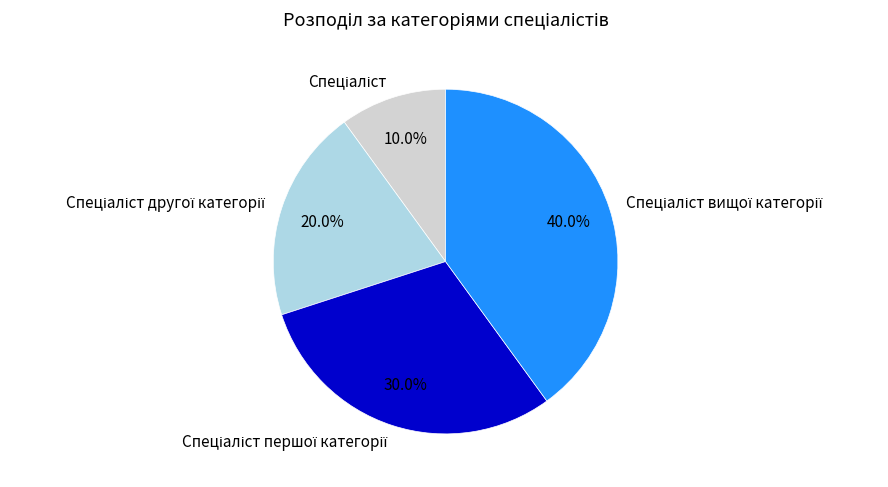

Is there a majority slice in this chart?

No